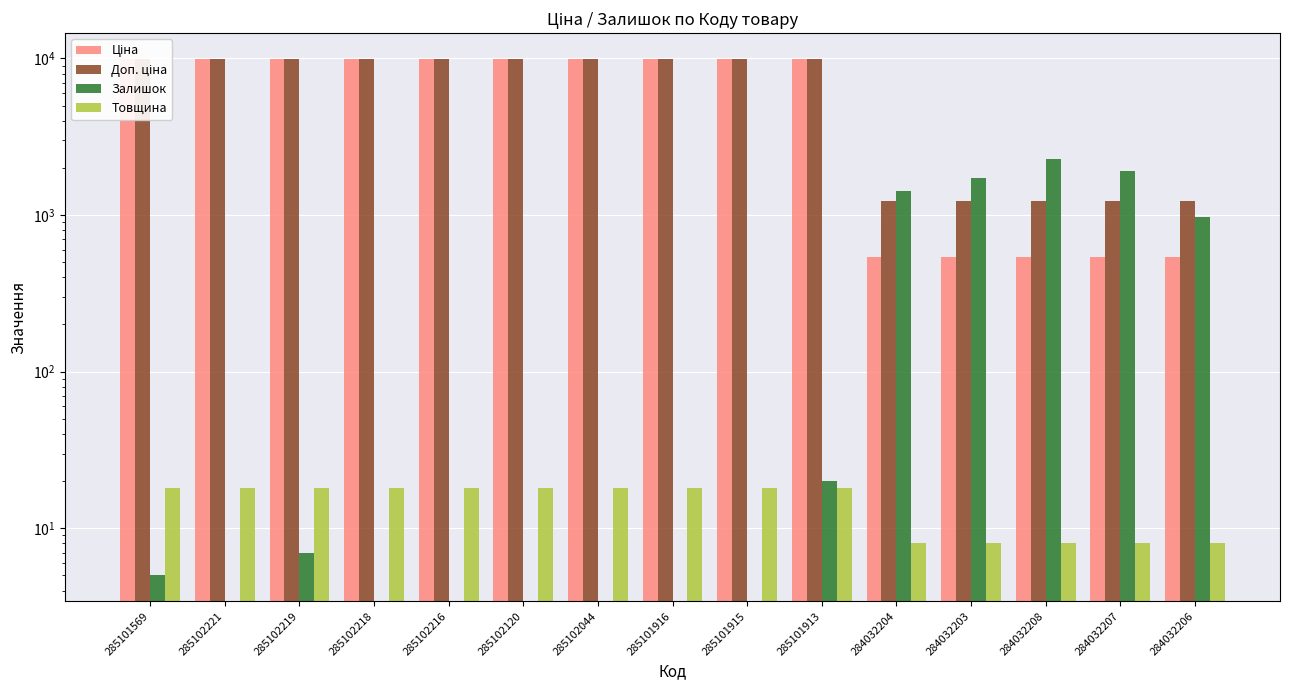

Rank the series at 285102044 from highest to lowest value.

Ціна, Доп. ціна, Товщина, Залишок